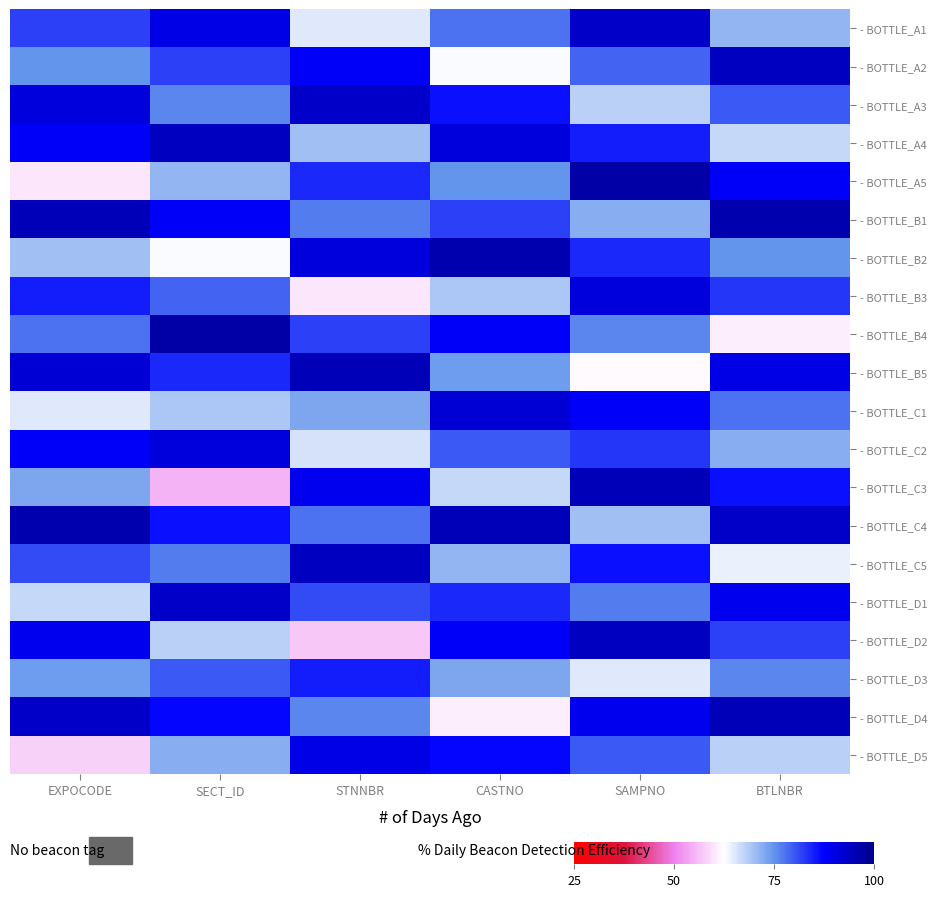

How many series are shown in this chart?

20